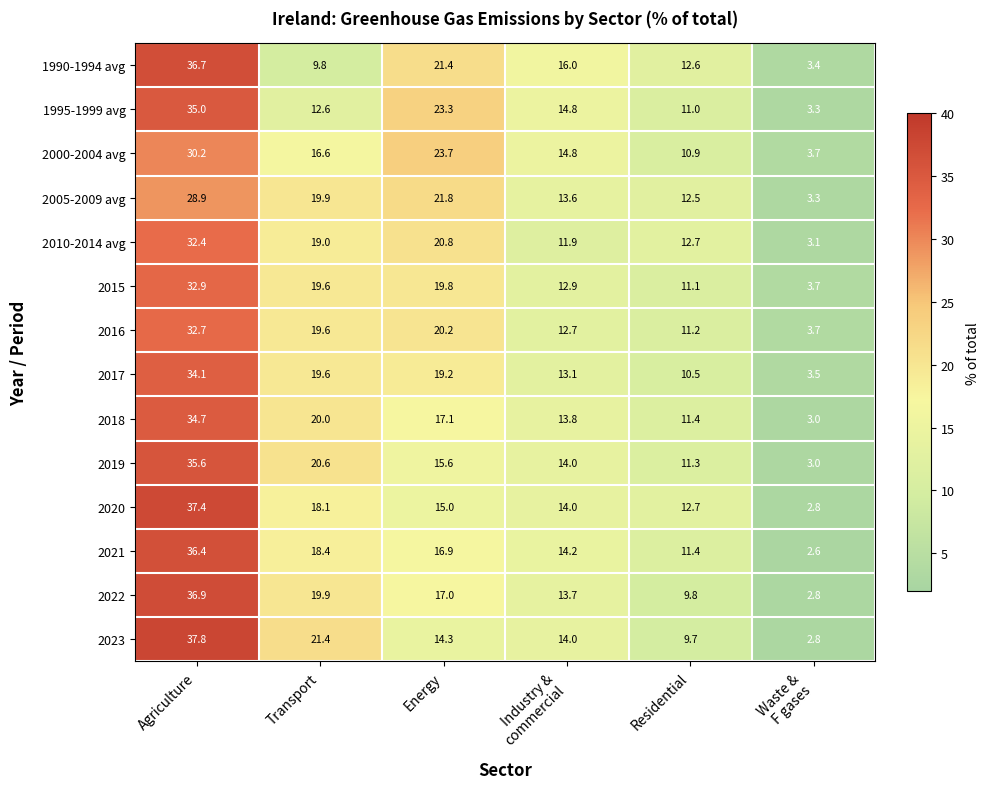

At Agriculture, list the series in order from smallest to largest.

2005-2009 avg, 2000-2004 avg, 2010-2014 avg, 2016, 2015, 2017, 2018, 1995-1999 avg, 2019, 2021, 1990-1994 avg, 2022, 2020, 2023